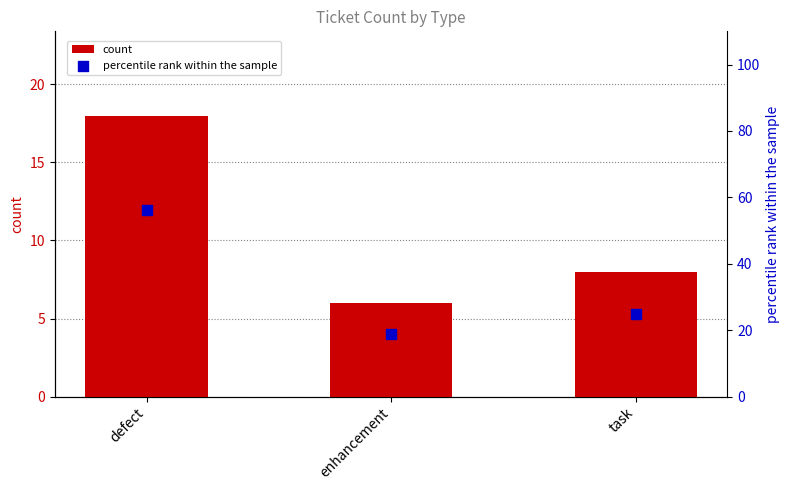

What is the total value across all series at task?

33.0